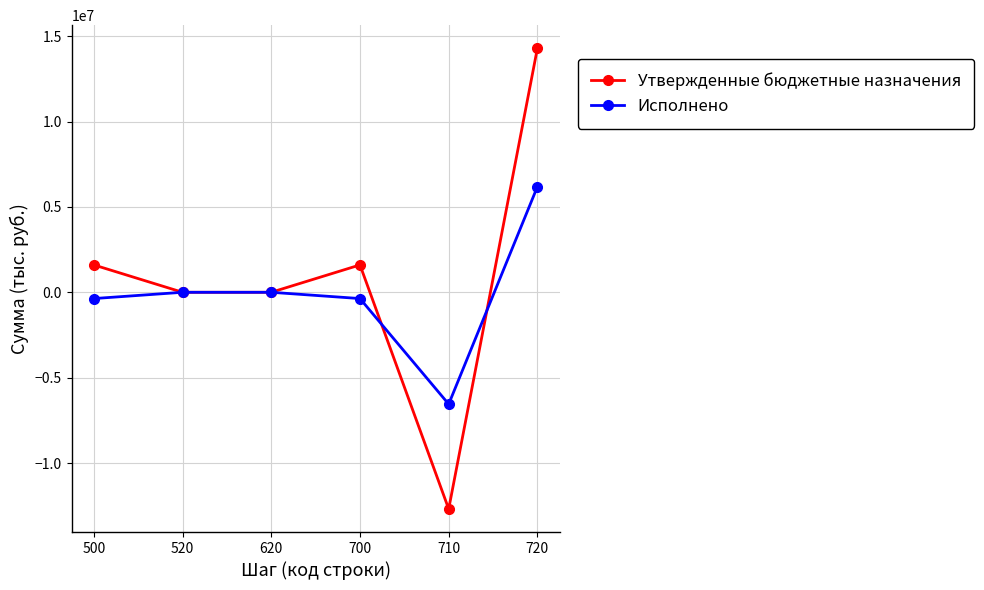

At which category is the sum across all series the highest?

720